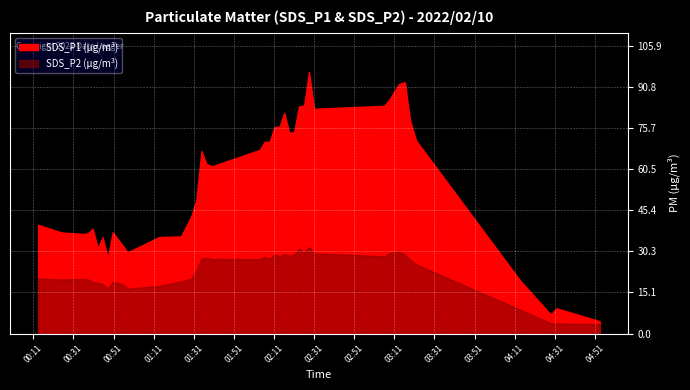

At 2022/02/10 01:24:37, list the series in order from largest to smallest.

SDS_P1, SDS_P2